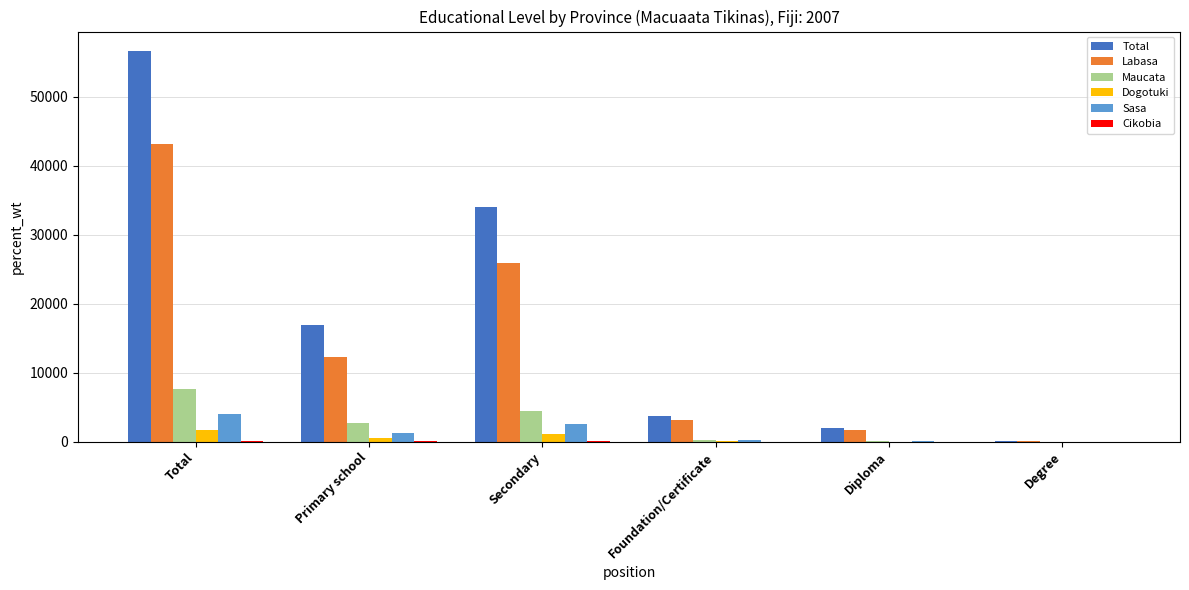

Is the value of Maucata at Primary school greater than the value of Labasa at Degree?

Yes